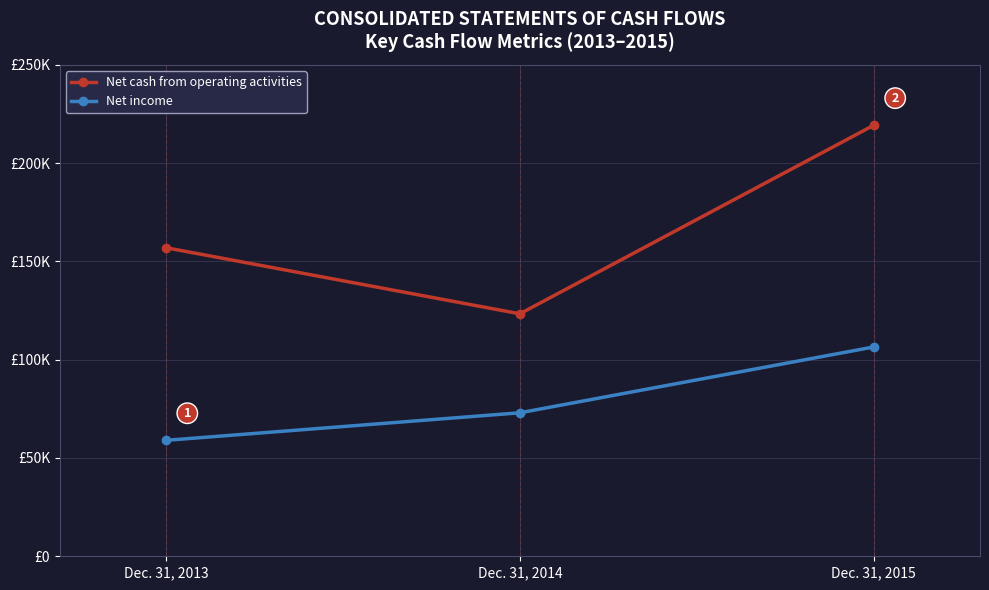

Reading right to left, transcribe all the data shown in this chart.

Net cash from operating activities: Dec. 31, 2015=219271	Dec. 31, 2014=123346	Dec. 31, 2013=156959
Net income: Dec. 31, 2015=106484	Dec. 31, 2014=72988	Dec. 31, 2013=58977